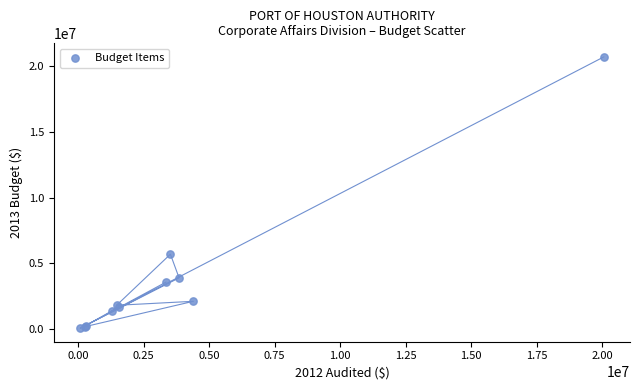

What Y value in the scatter plot is closest to 10382302?

5696516